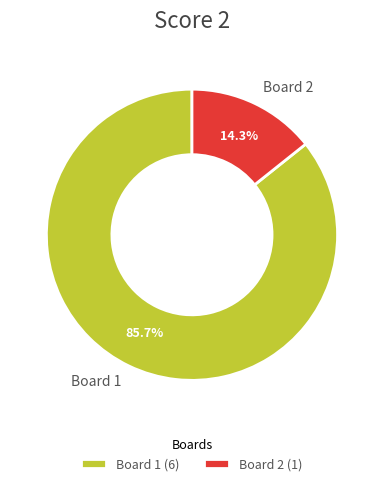

Which category accounts for the majority?

Board 1